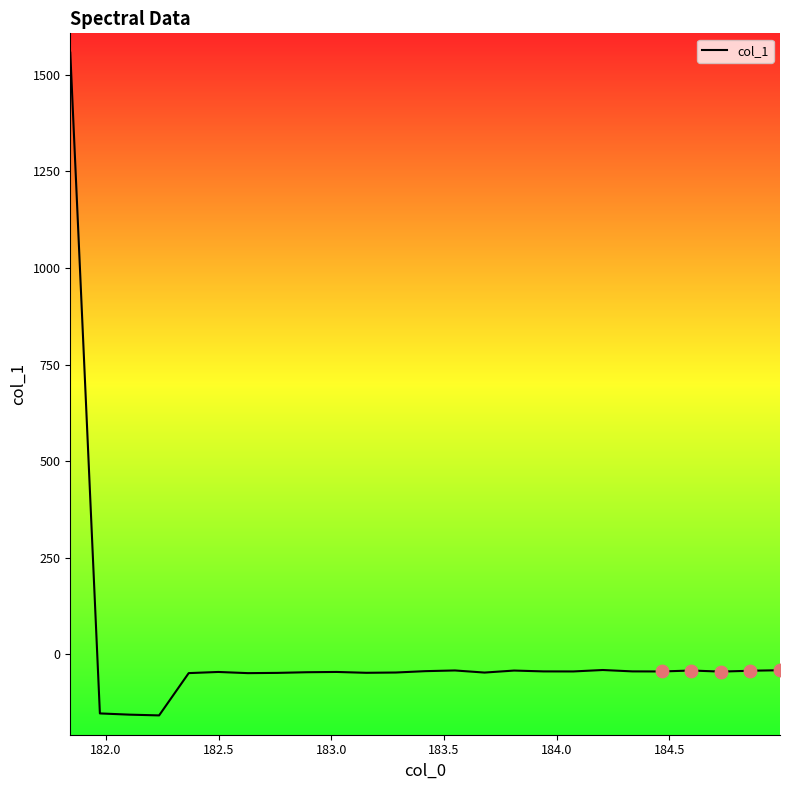

What is the difference between the maximum and minimum values?

1715.2